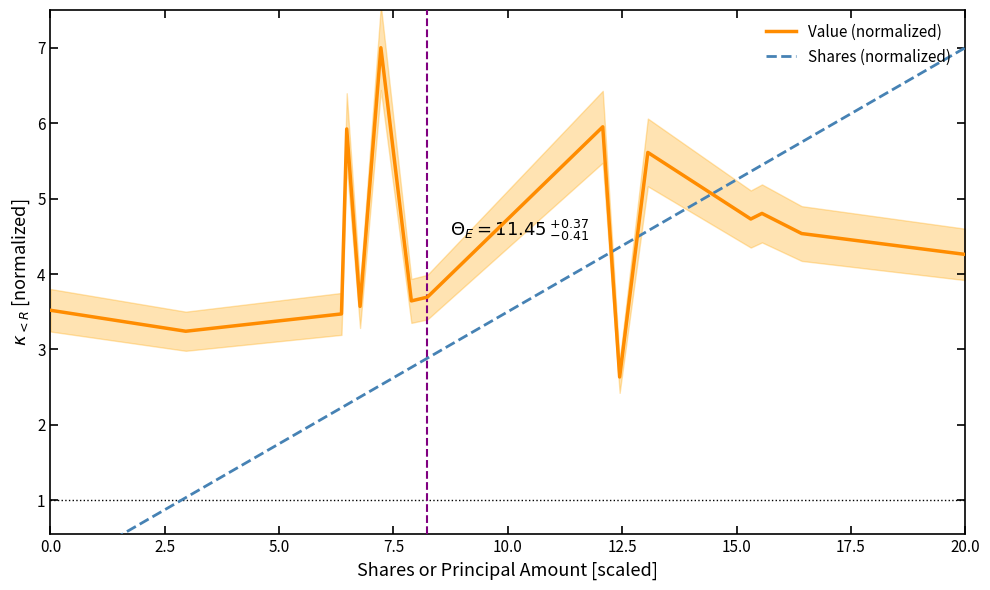

List the series in order of their overall mean, highest first.

Value (normalized), Shares (normalized)